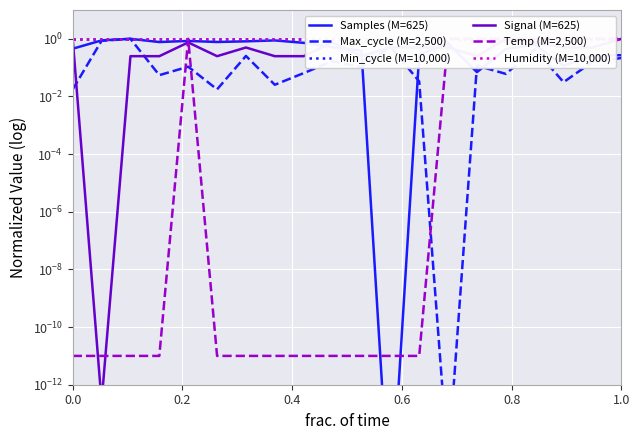

Rank the series by their maximum value, from highest to lowest.

Samples (M=625), Max_cycle (M=2,500), Min_cycle (M=10,000), Signal (M=625), Temp (M=2,500), Humidity (M=10,000)